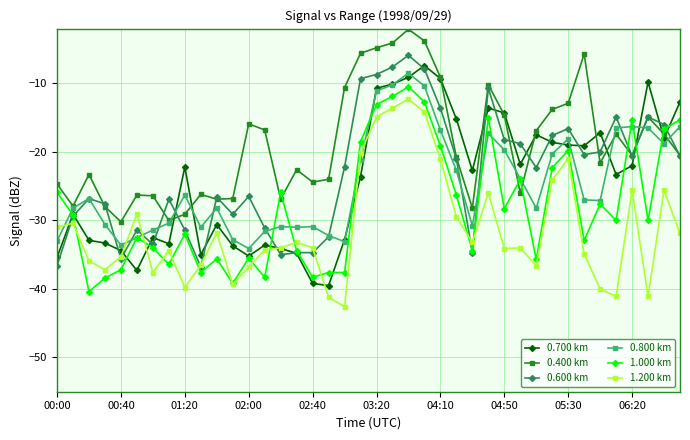

Which series has the largest total across all categories?

0.400 km